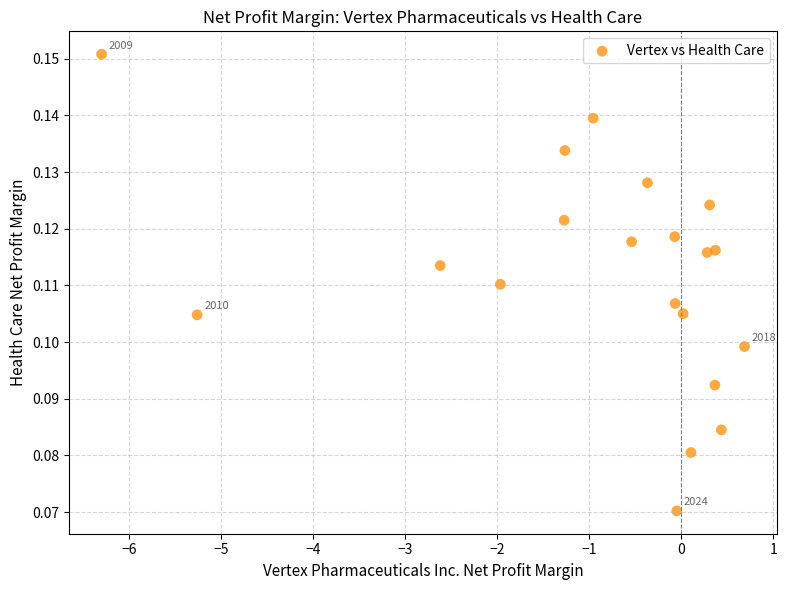

What is the range of X values (max minus min)?

7.0